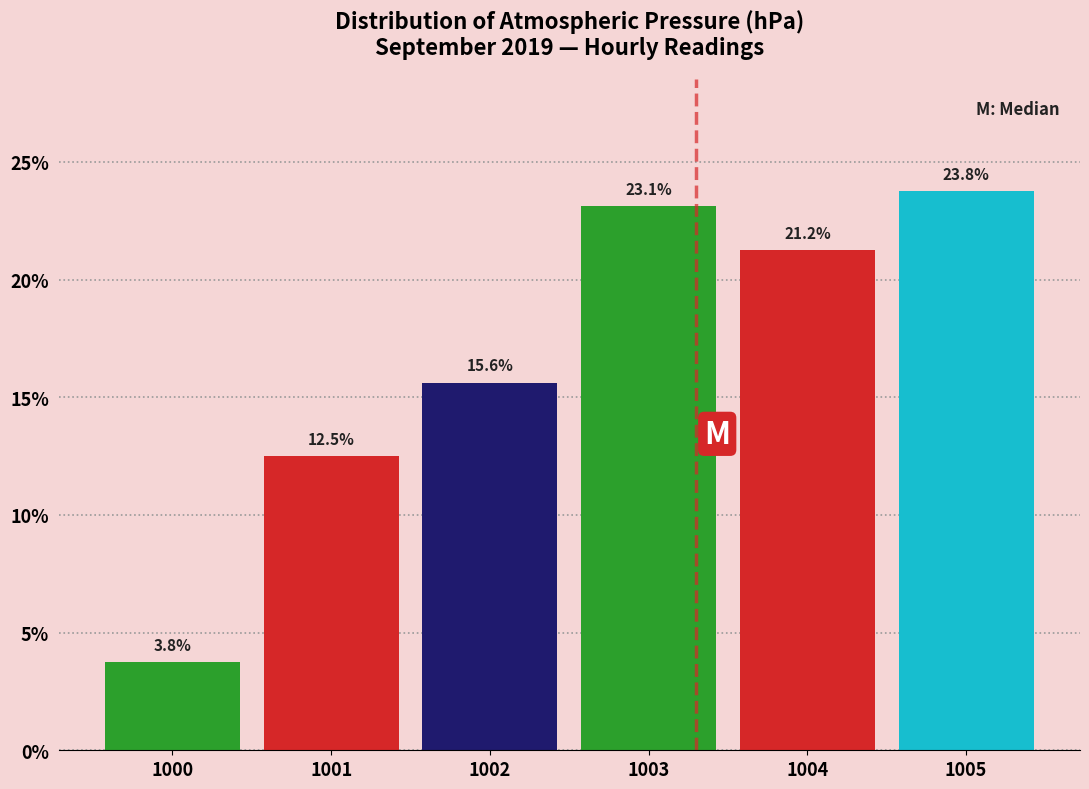

Reading left to right, list every bar in this chart as the range it spans on the x-axis followed by its height.

999.5 to 1000.5: 3.8
1000.5 to 1001.5: 12.5
1001.5 to 1002.5: 15.6
1002.5 to 1003.5: 23.1
1003.5 to 1004.5: 21.2
1004.5 to 1005.5: 23.8